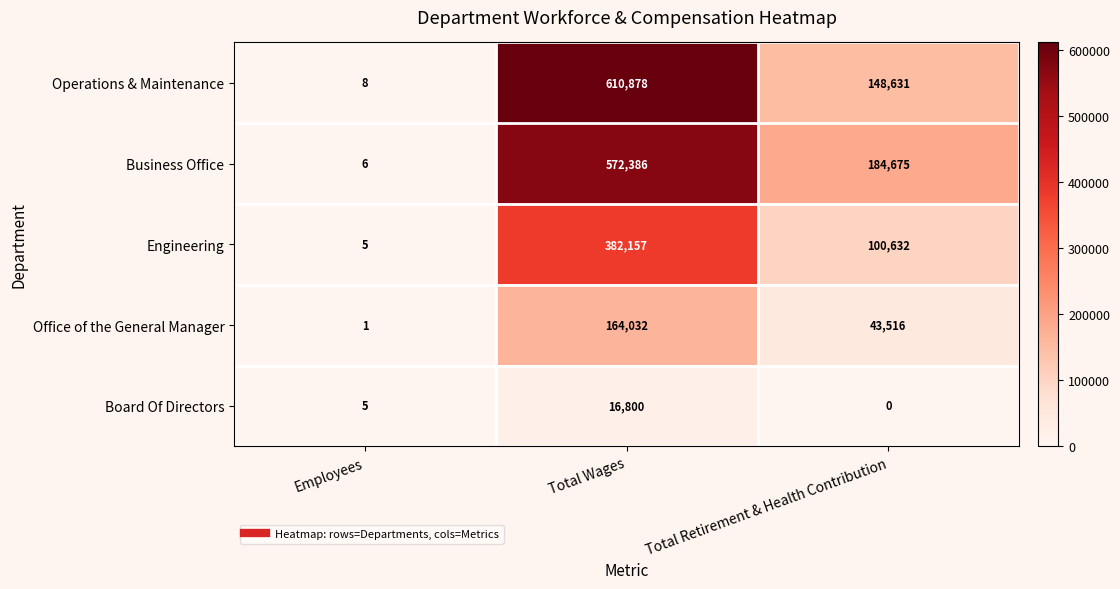

Is it true that Operations & Maintenance equals 610878 at Total Wages?

True